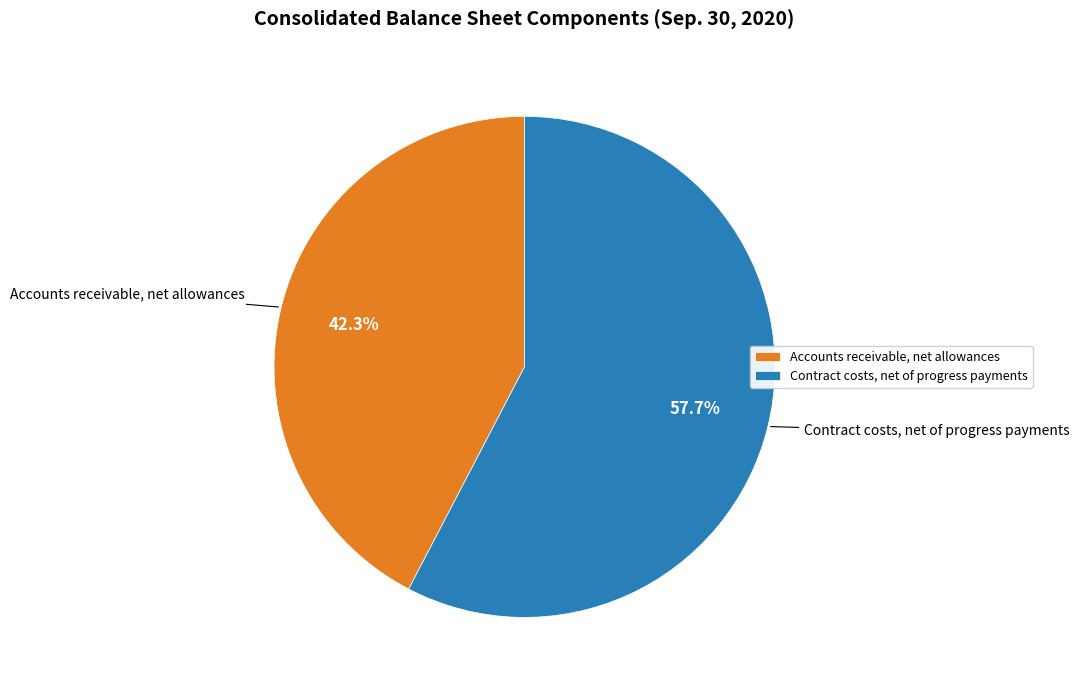

Is there any slice that represents more than half of the pie?

Yes